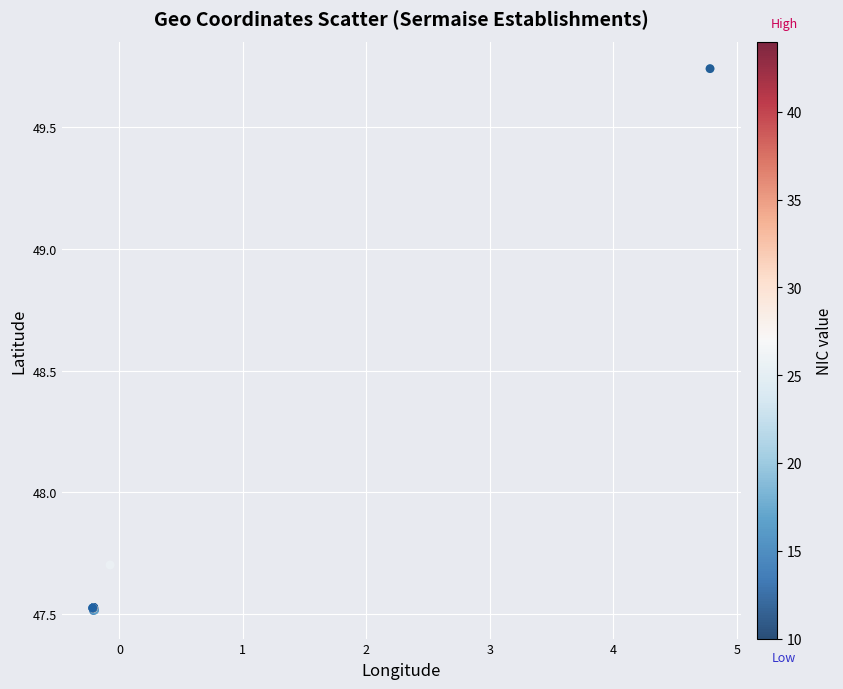

What Y value in the scatter plot is closest to 48?

47.7